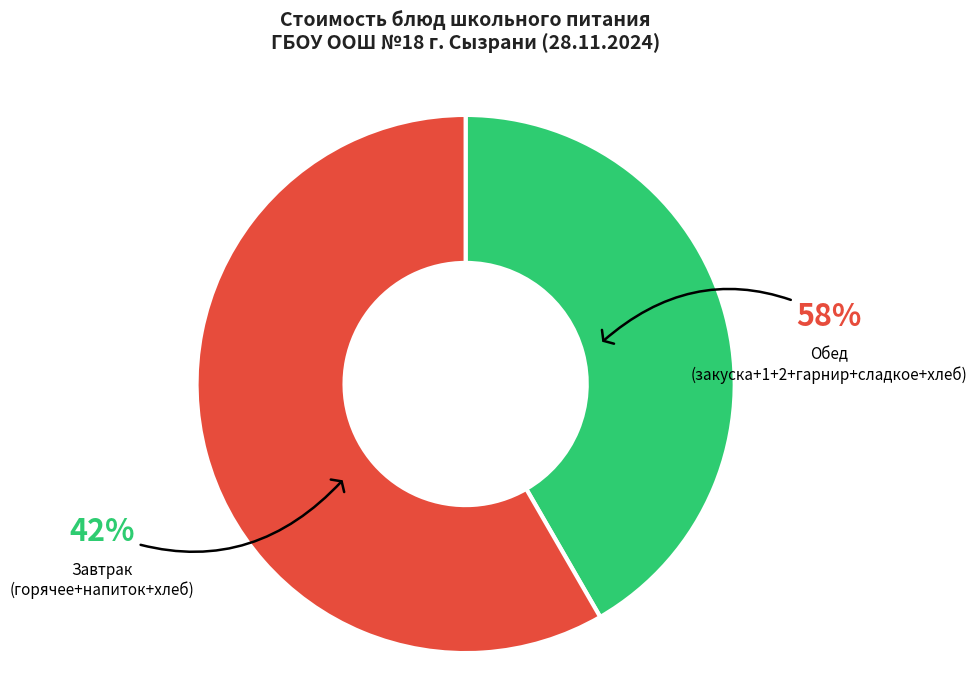

True or false: Хлеб пшеничный accounts for 1% of the total.

False